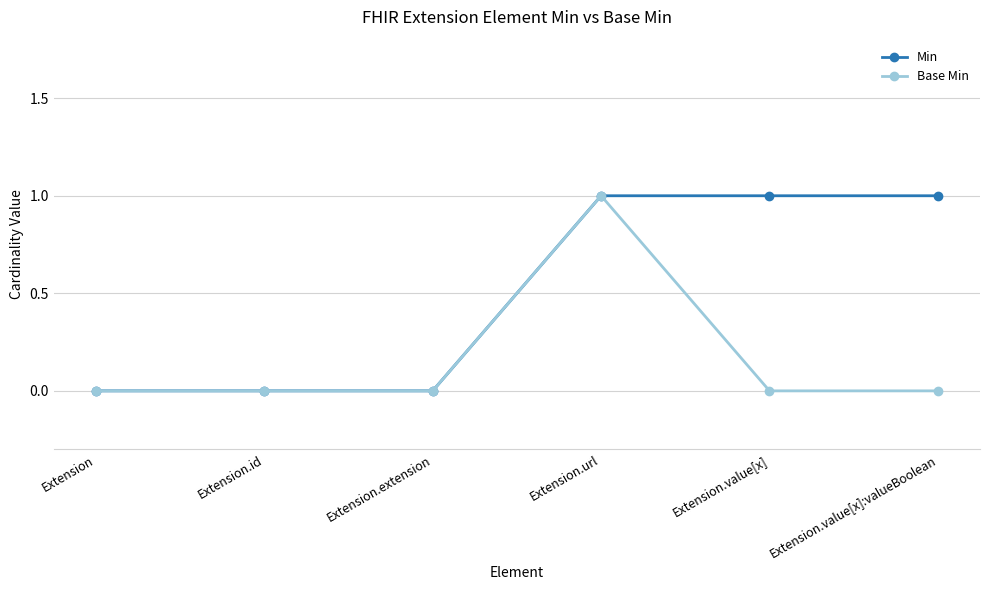

Is it true that Base Min equals 0 at Extension.extension?

True